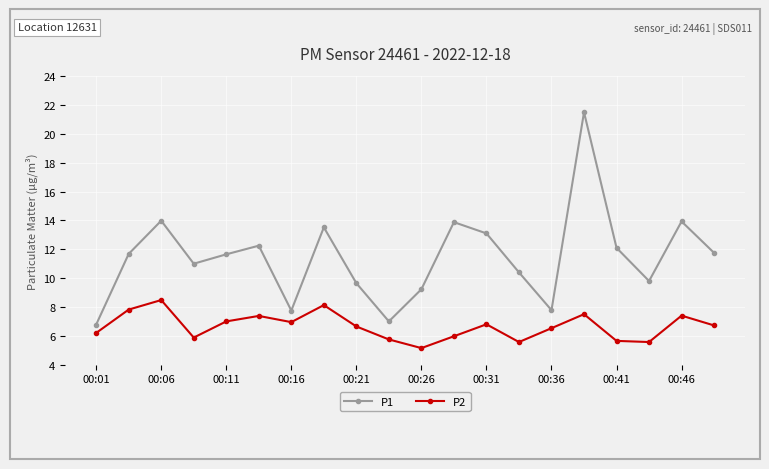

Which series has the largest total across all categories?

P1